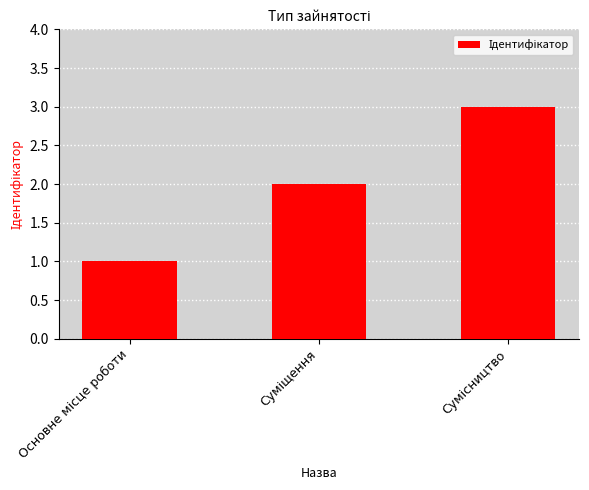

What is the greatest value displayed?

3